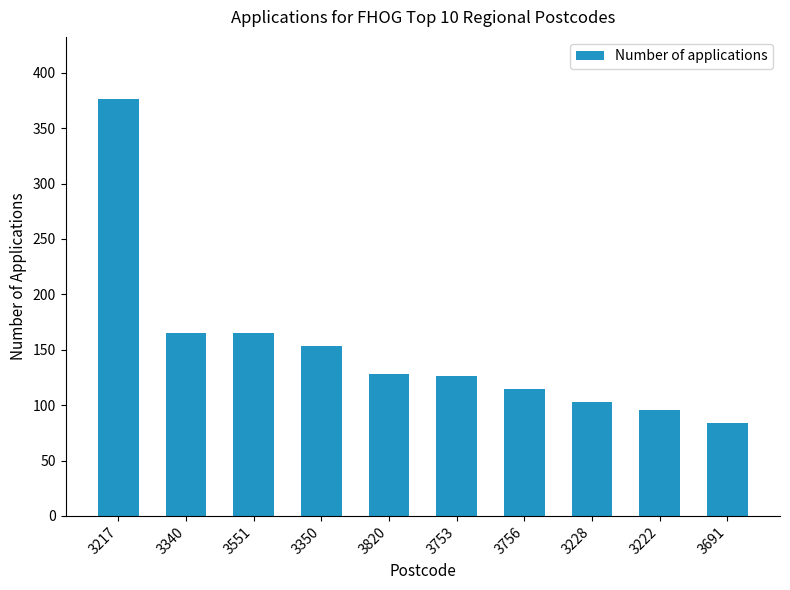

Reading left to right, what are all the values shown in this chart?

376	165	165	153	128	126	115	103	96	84